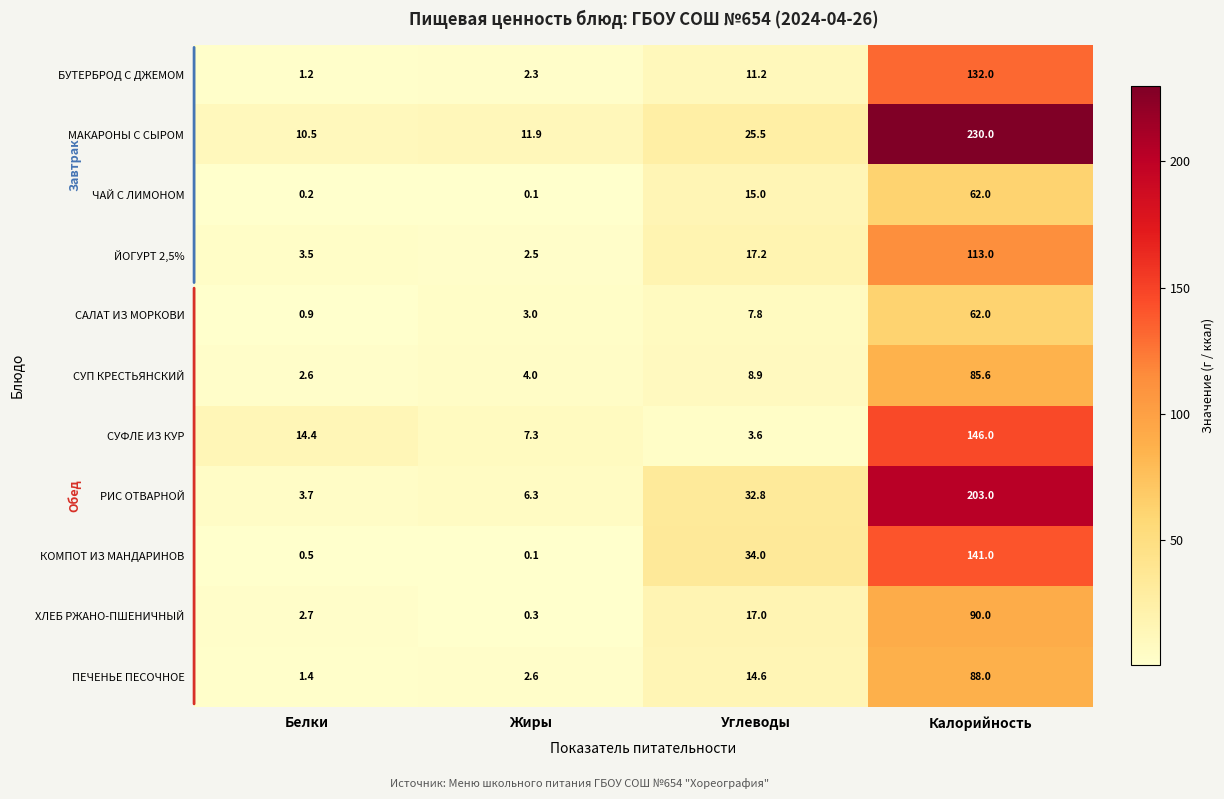

What is the total value across all series at Жиры?

40.4